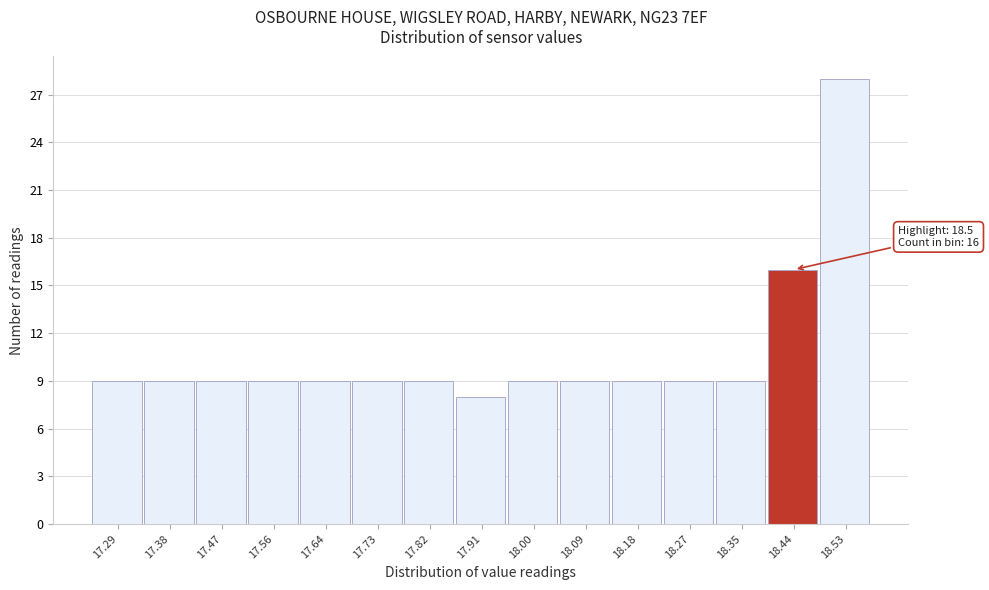

Reading left to right, extract all data points from this chart.

17.29=9	17.38=9	17.47=9	17.56=9	17.64=9	17.73=9	17.82=9	17.91=8	18.00=9	18.09=9	18.18=9	18.27=9	18.35=9	18.44=16	18.53=28